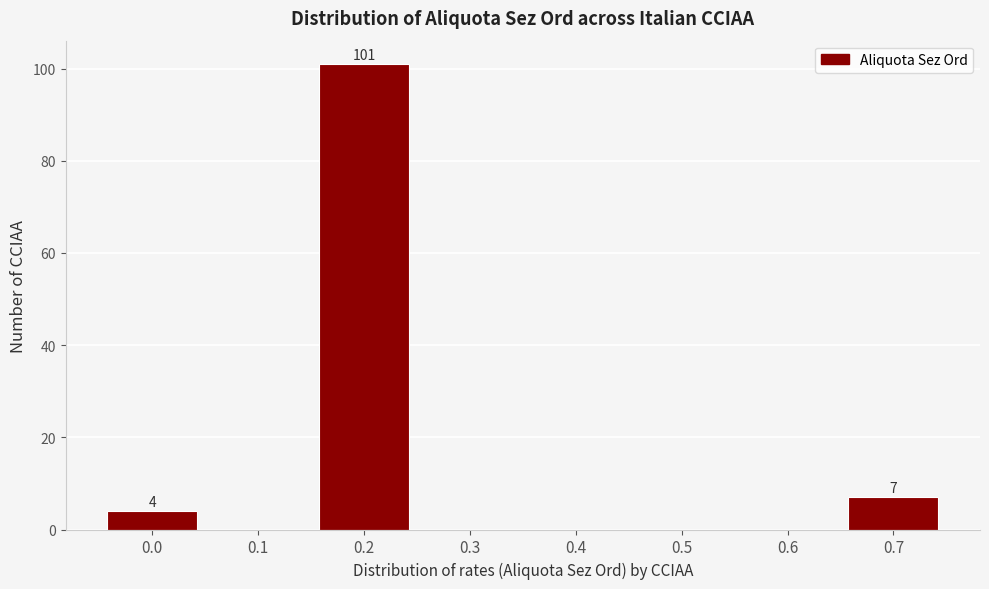

Reading left to right, extract all data points from this chart.

0.0=4	0.1=0	0.2=101	0.3=0	0.4=0	0.5=0	0.6=0	0.7=7